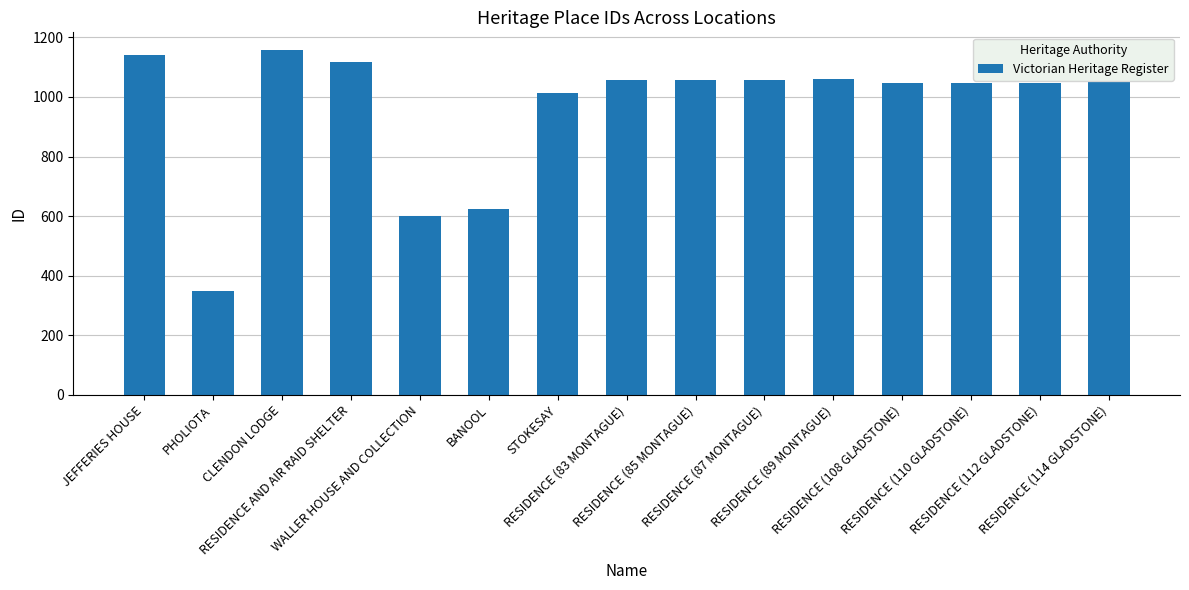

Count the number of data series in this chart.

1